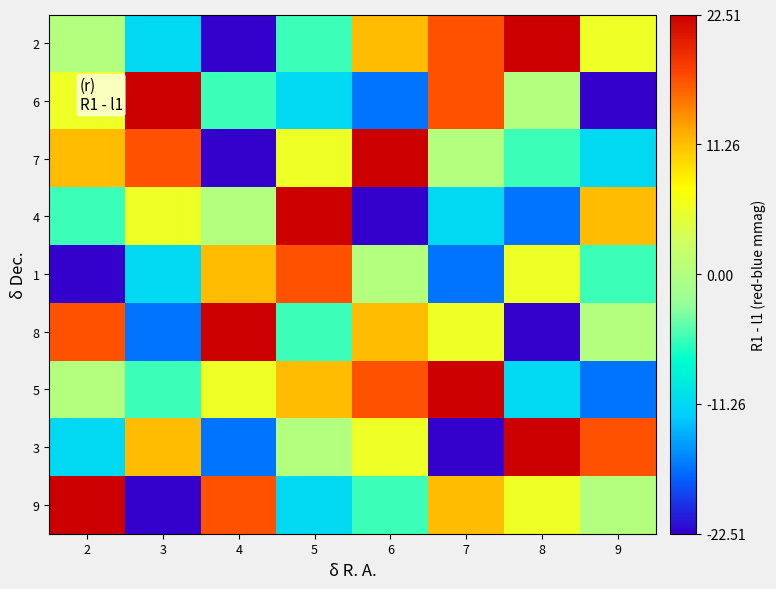

At how many categories does at least one series exceed 0?

8